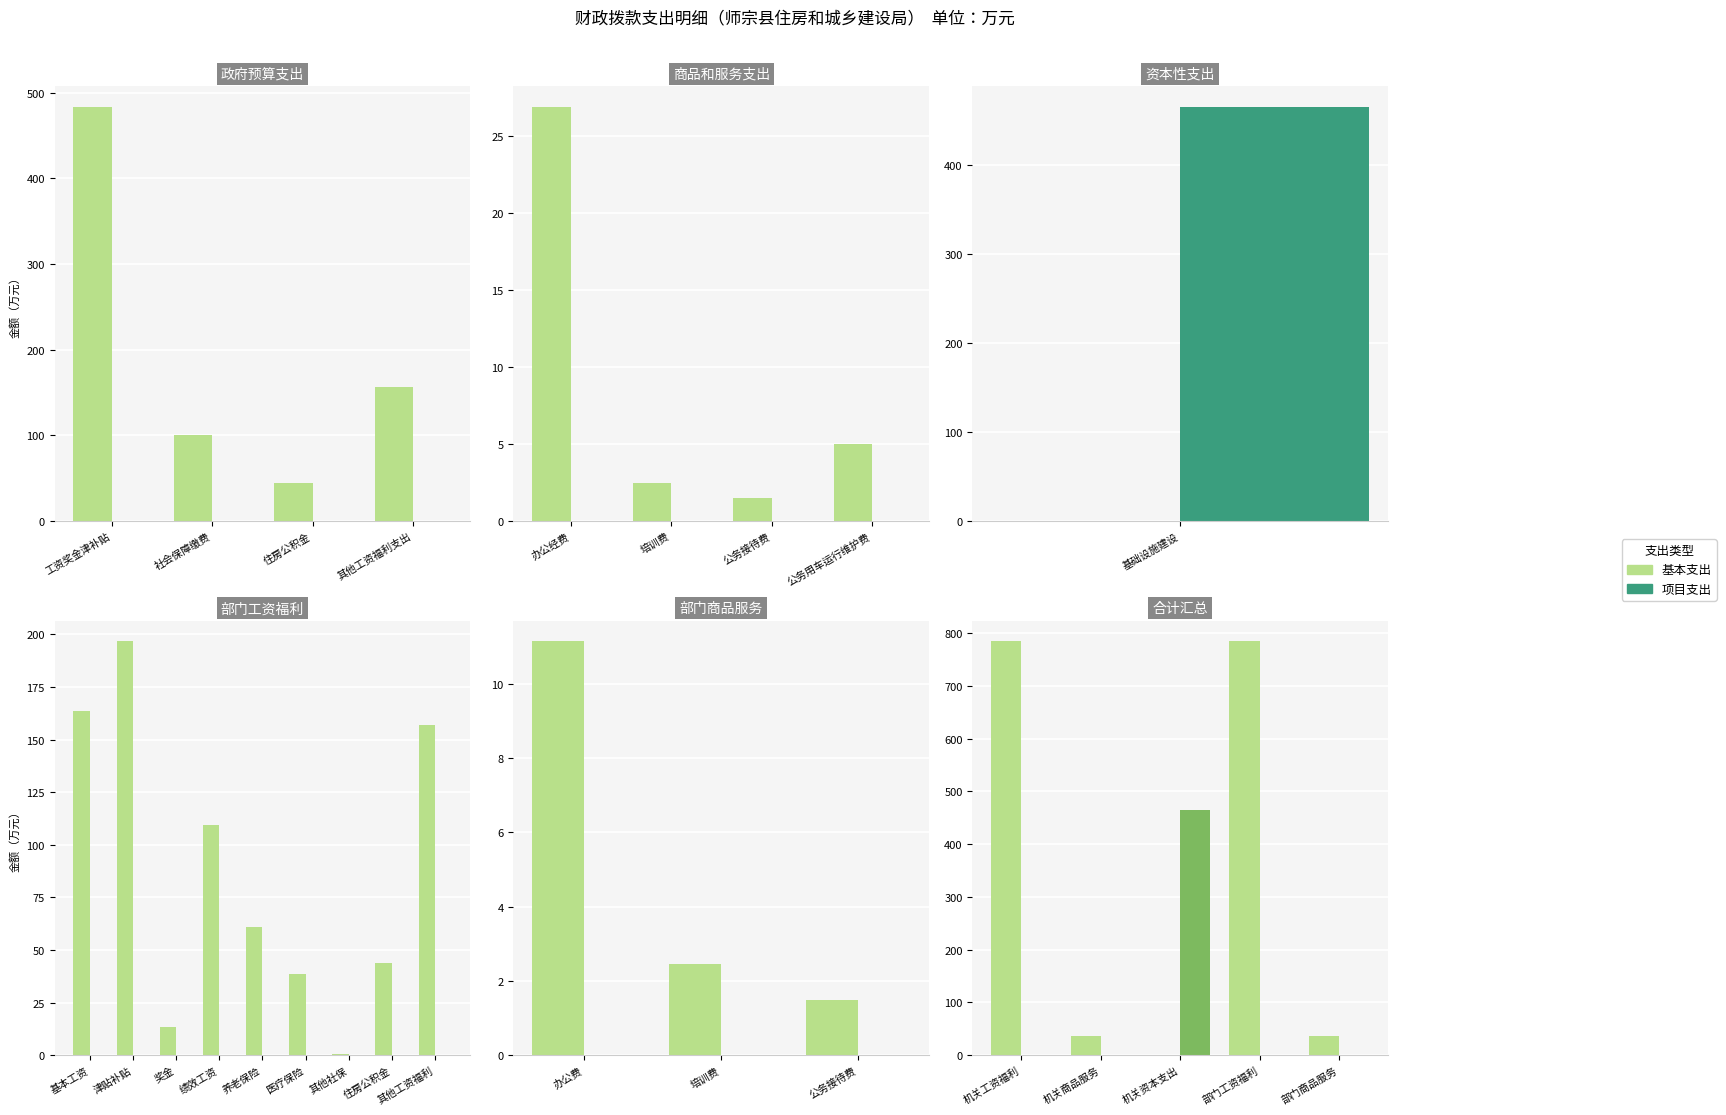

At 机关工资福利, list the series in order from smallest to largest.

项目支出, 基本支出